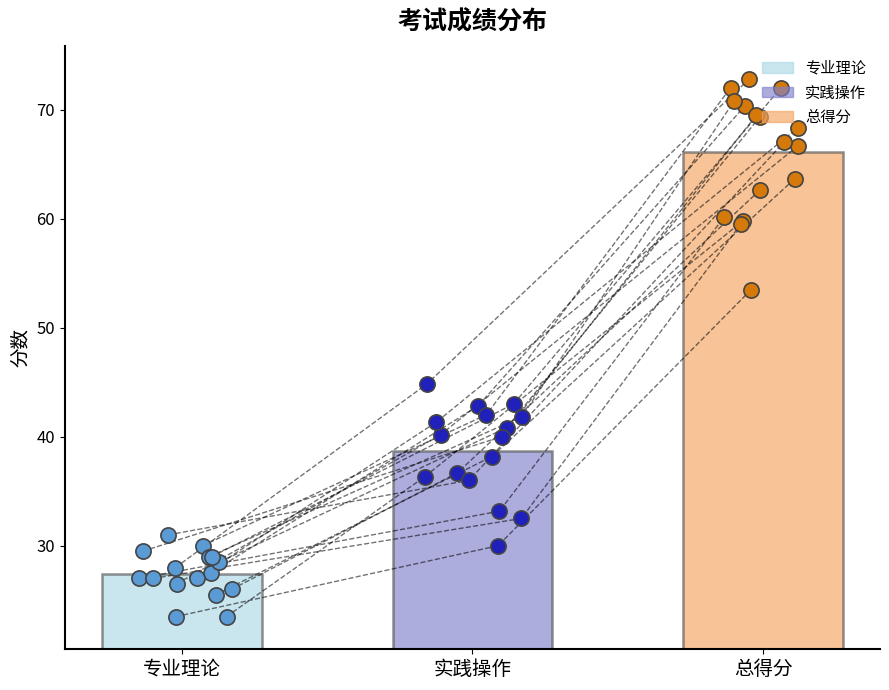

Which series has the largest total across all categories?

总得分